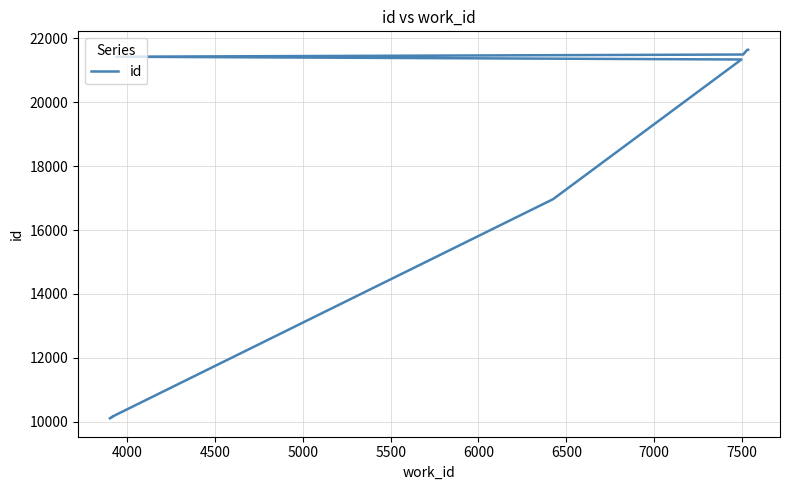

What is the difference between the maximum and minimum values?

11543